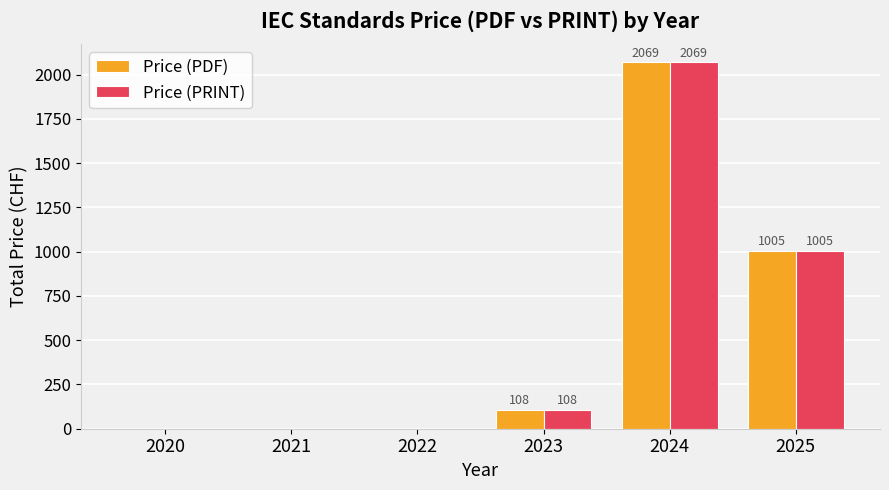

How many data points does each series have?

6